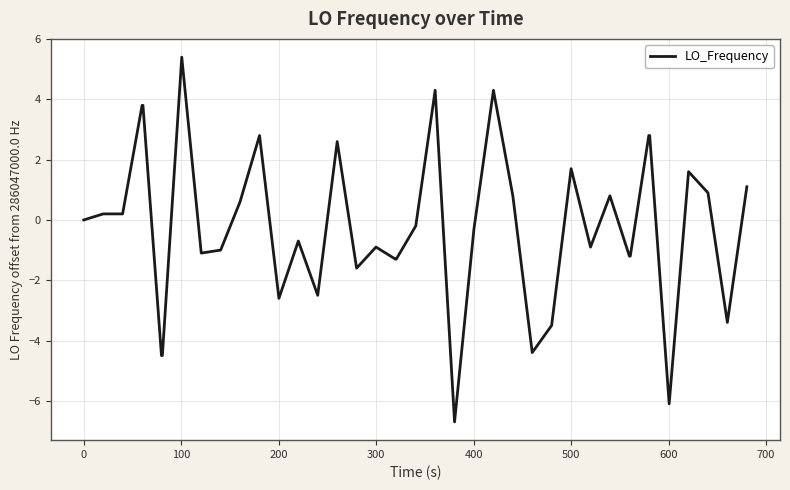

What is the minimum value shown in the chart?

-6.7